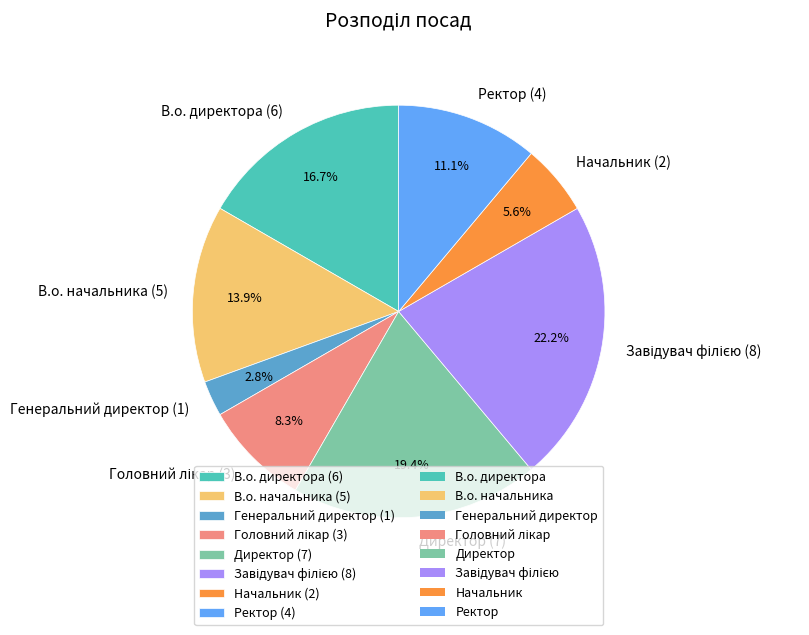

Count the number of slices in the pie.

8